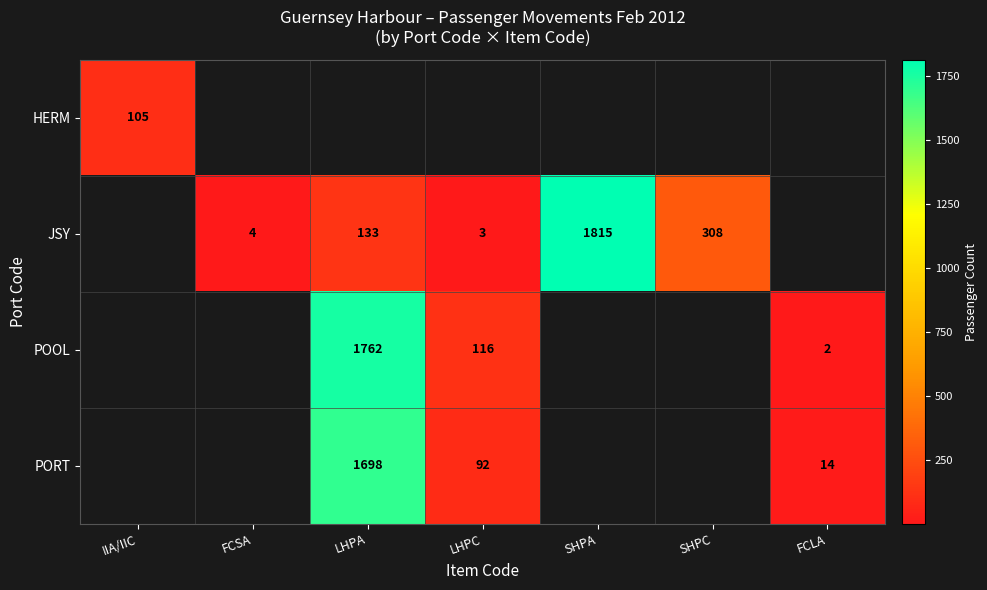

The JSY series shows 1 at LHPC. True or false?

False